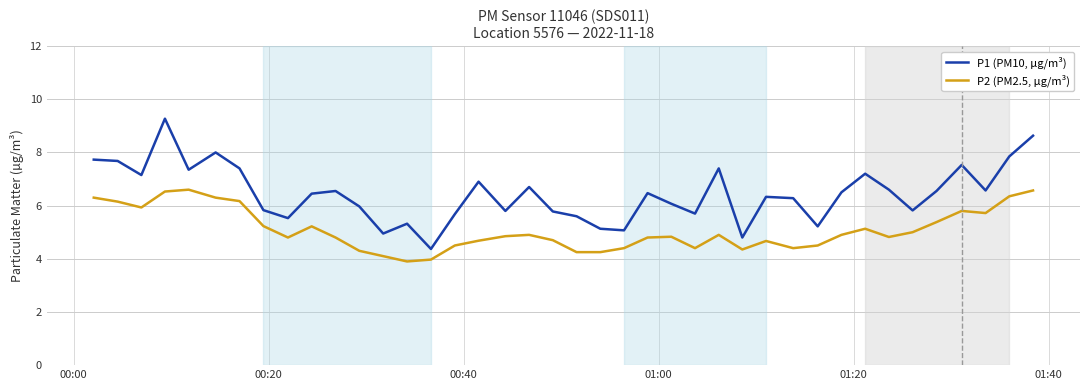

How many lines are shown in the chart?

2